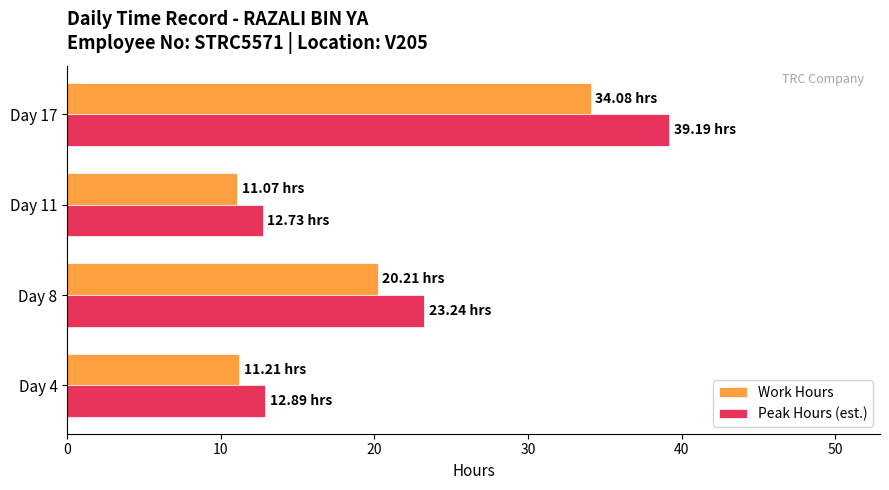

What is the maximum value for Peak Hours (est.)?

39.2